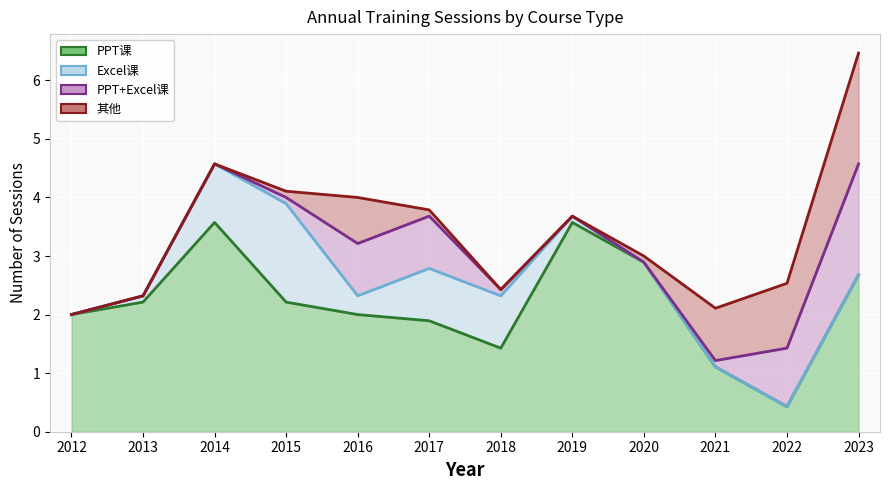

Does the chart display data point markers on the line(s)?

No